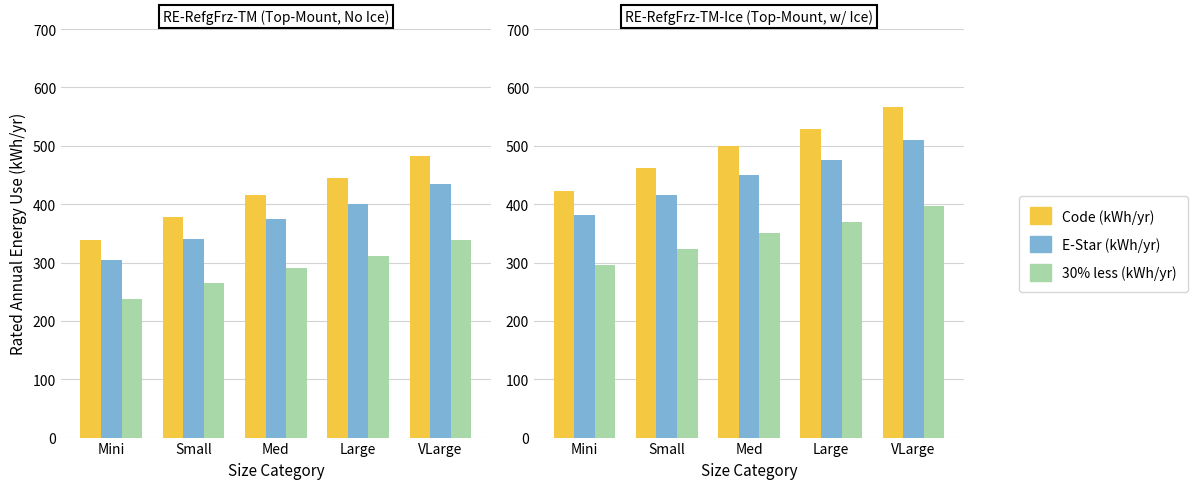

Is it true that E-Star (kWh/yr) equals 694 at Small?

False